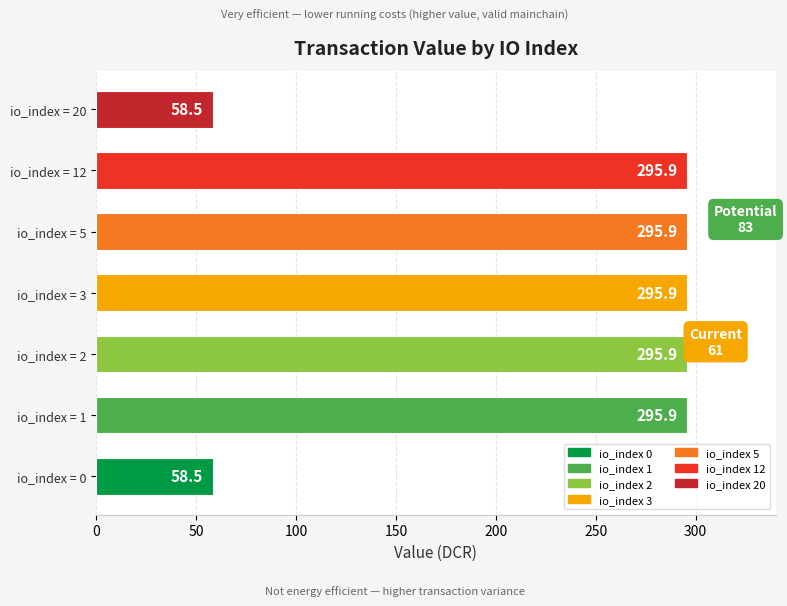

Which has a higher value, io_index = 2 or io_index = 20?

io_index = 2